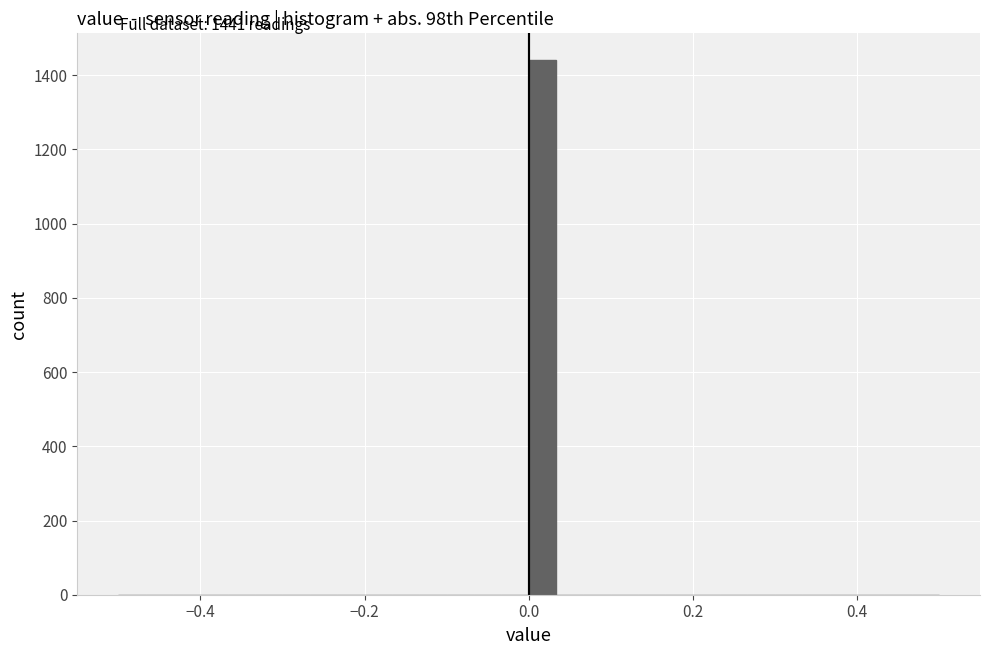

Read against the x-axis, roughly where is the centre of the tallest bar?

0.02